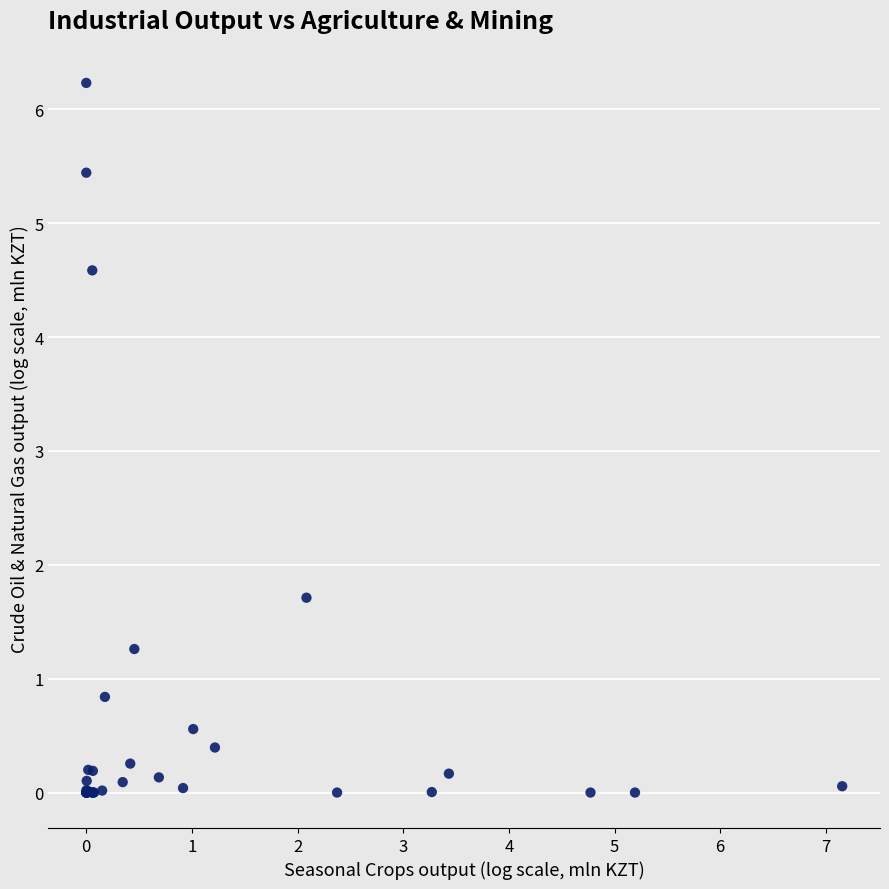

What Y value in the scatter plot is closest to 3?

1.7